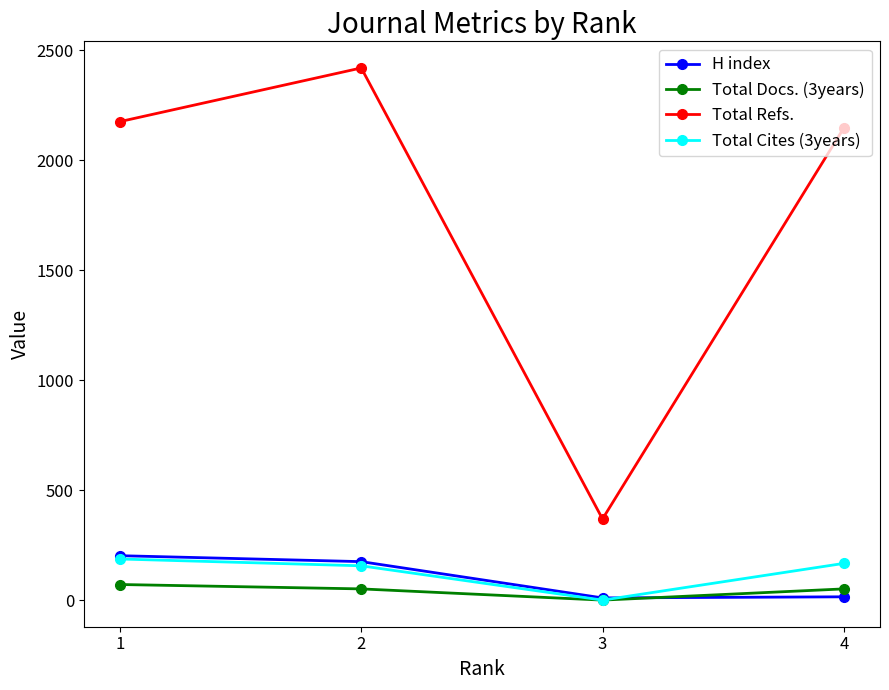

At which category is the sum across all series the highest?

2